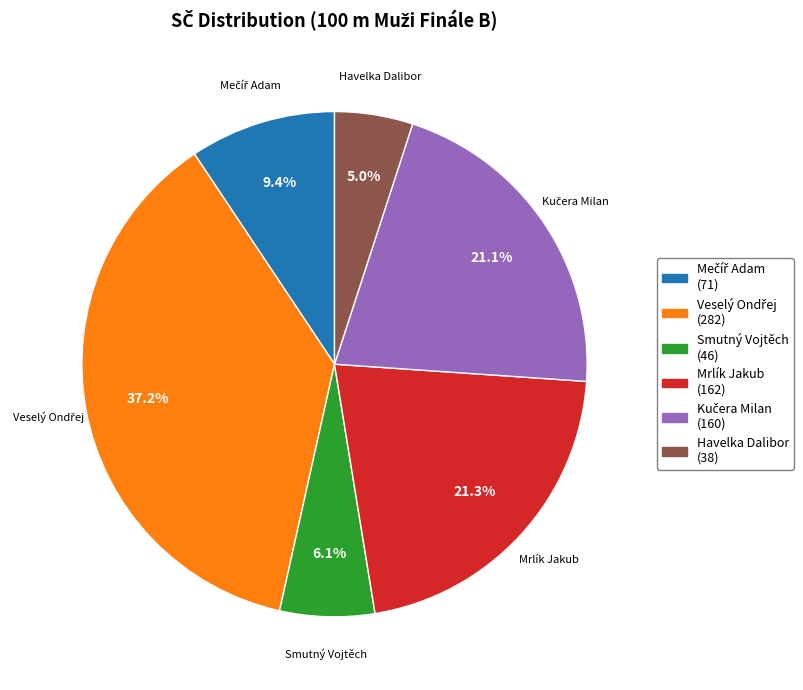

Between Smutný Vojtěch and Mrlík Jakub, which is larger?

Mrlík Jakub